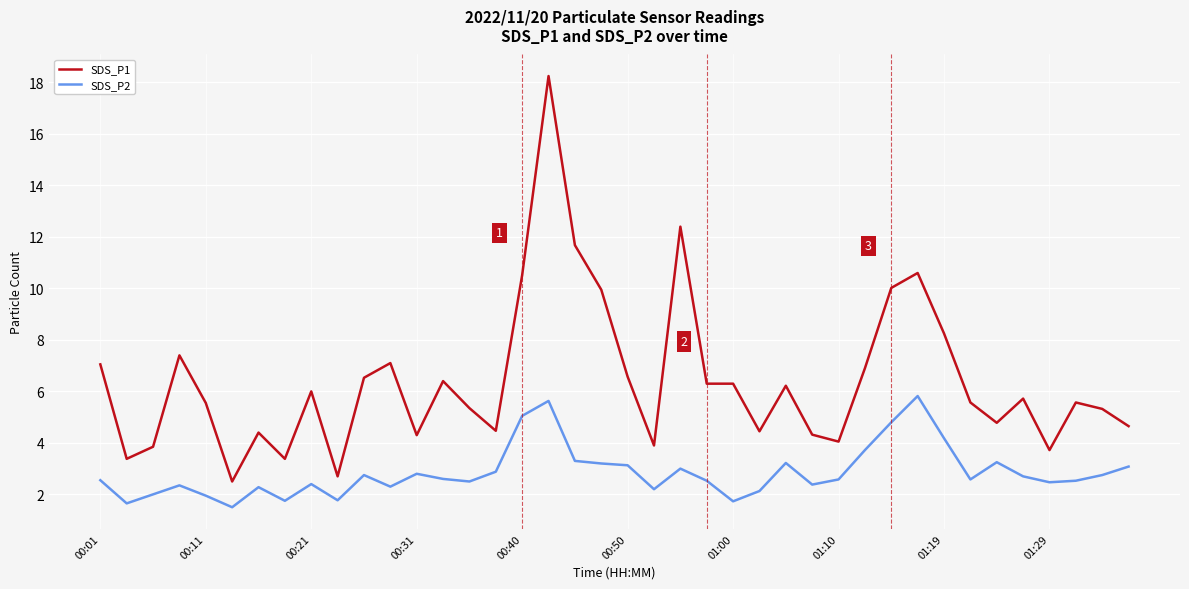

Which series has the largest total across all categories?

SDS_P1